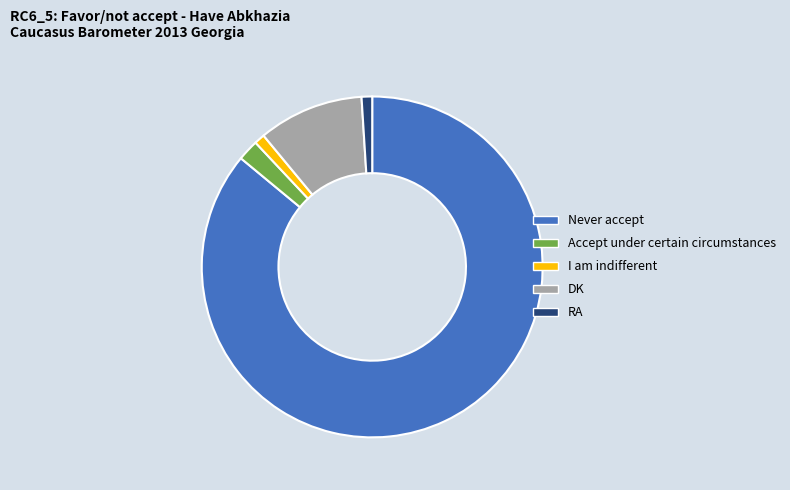

Which category has the biggest portion of the pie?

Never accept